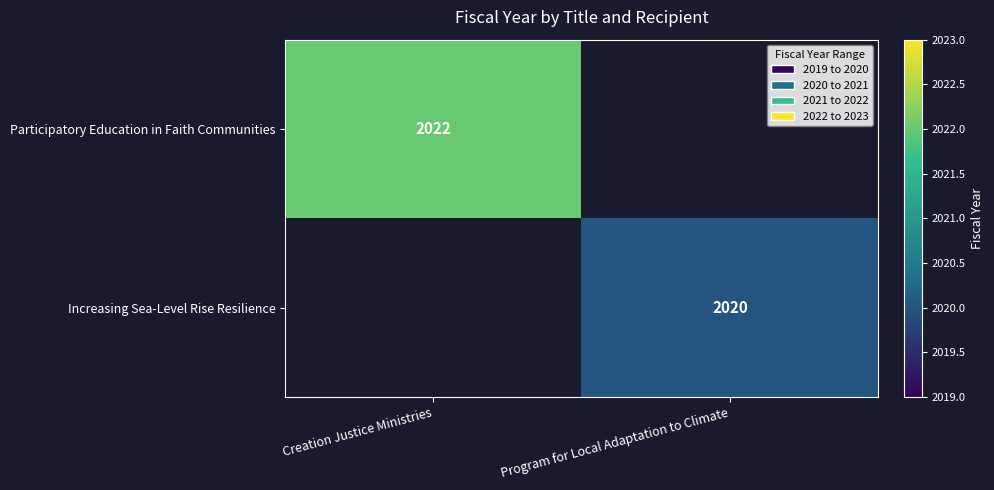

The value of Increasing Sea-Level Rise Resilience at Program for Local Adaptation to Climate is 3590. True or false?

False